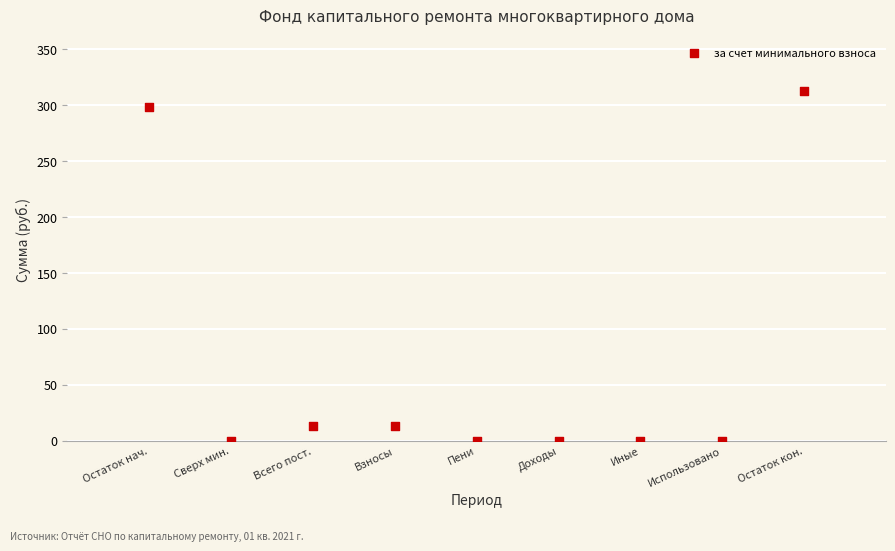

What is the range of X values (max minus min)?

8.0